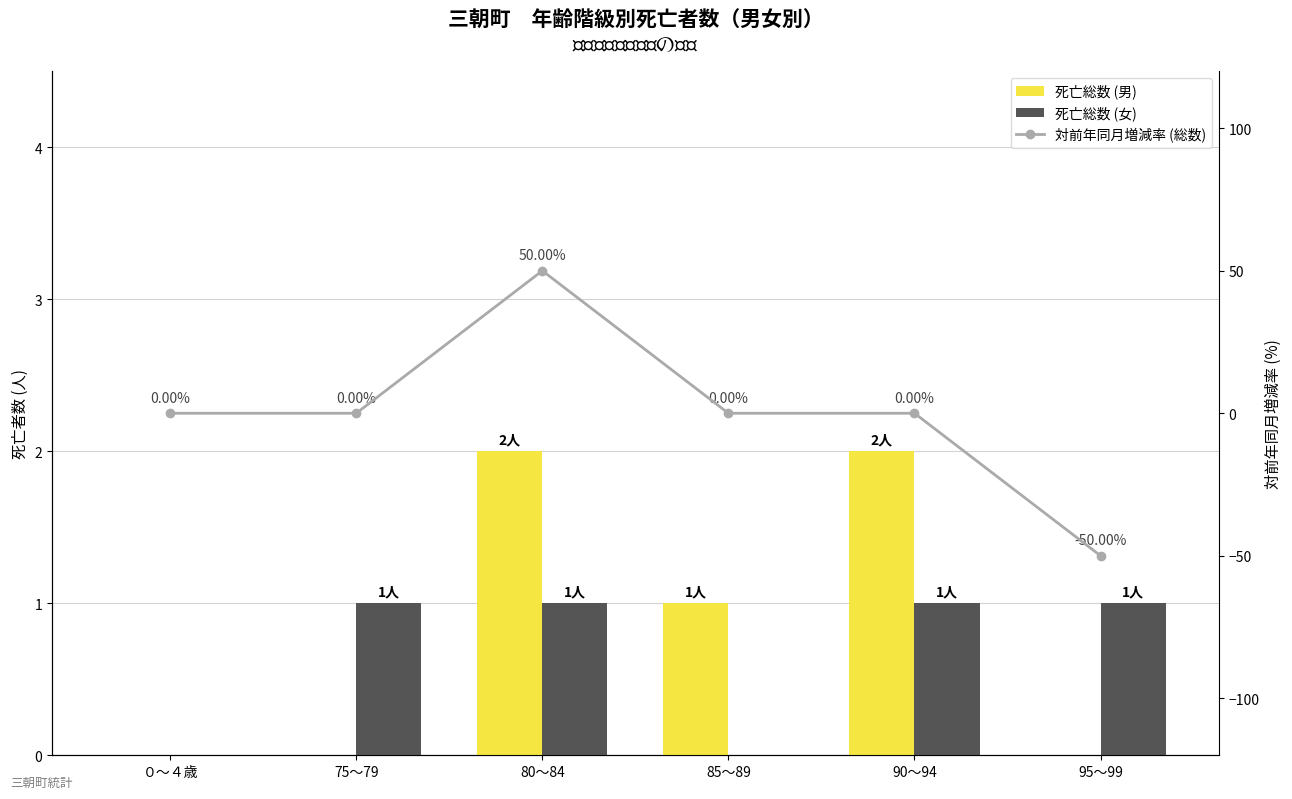

Reading right to left, transcribe all the data shown in this chart.

死亡総数 (男): 0	2	1	2	0	0
死亡総数 (女): 1	1	0	1	1	0
対前年同月増減率 (総数): -50	0	0	50	0	0